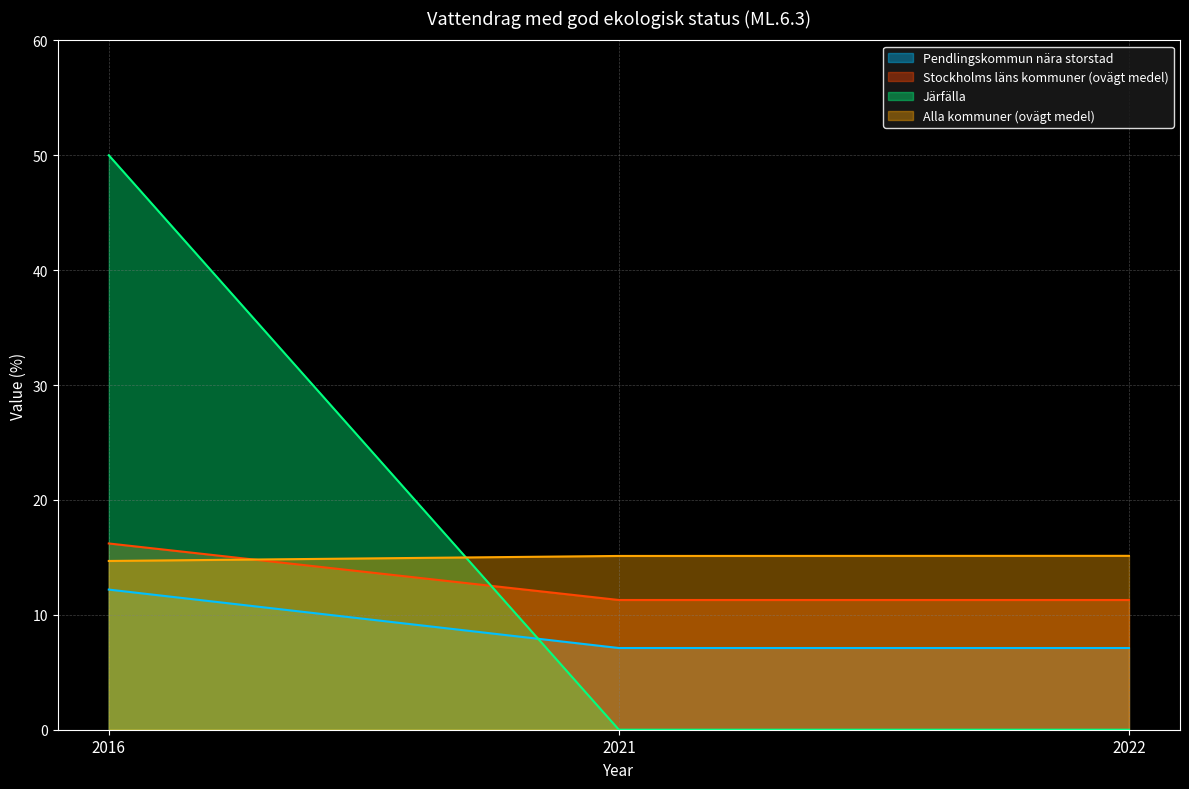

How many lines are shown in the chart?

4